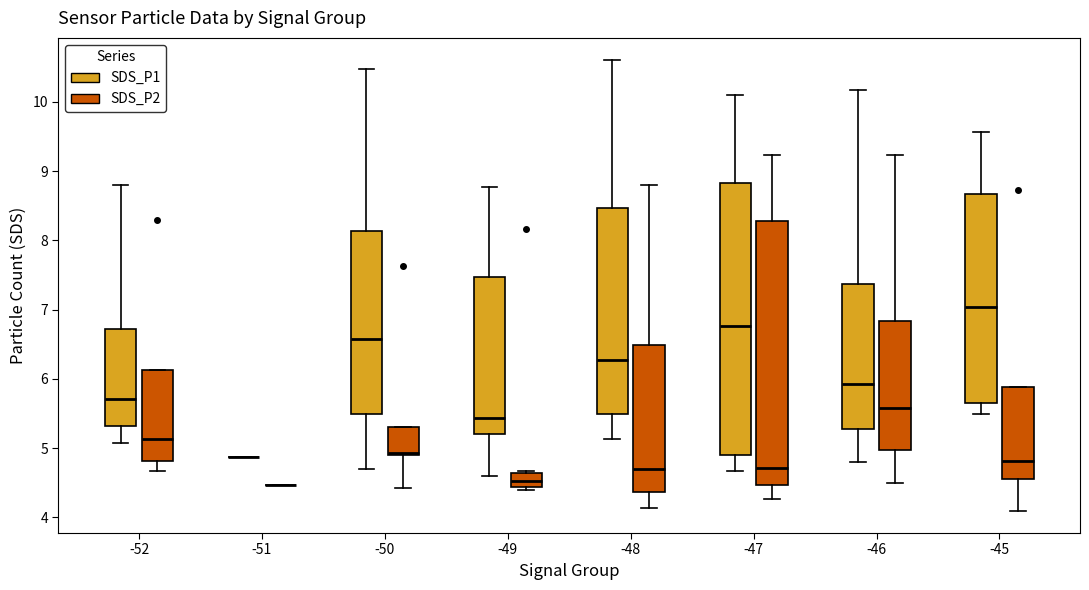

Which box is the tallest, from its lower edge to its upper edge?

-47 (SDS_P1)